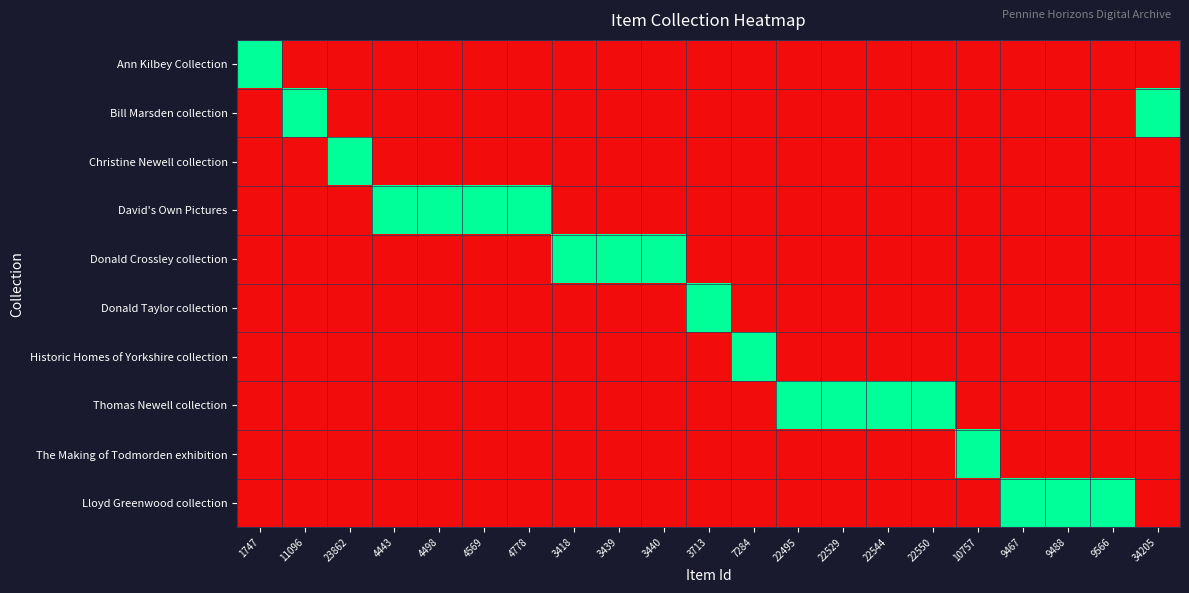

What is the total value across all series at 3440?

1